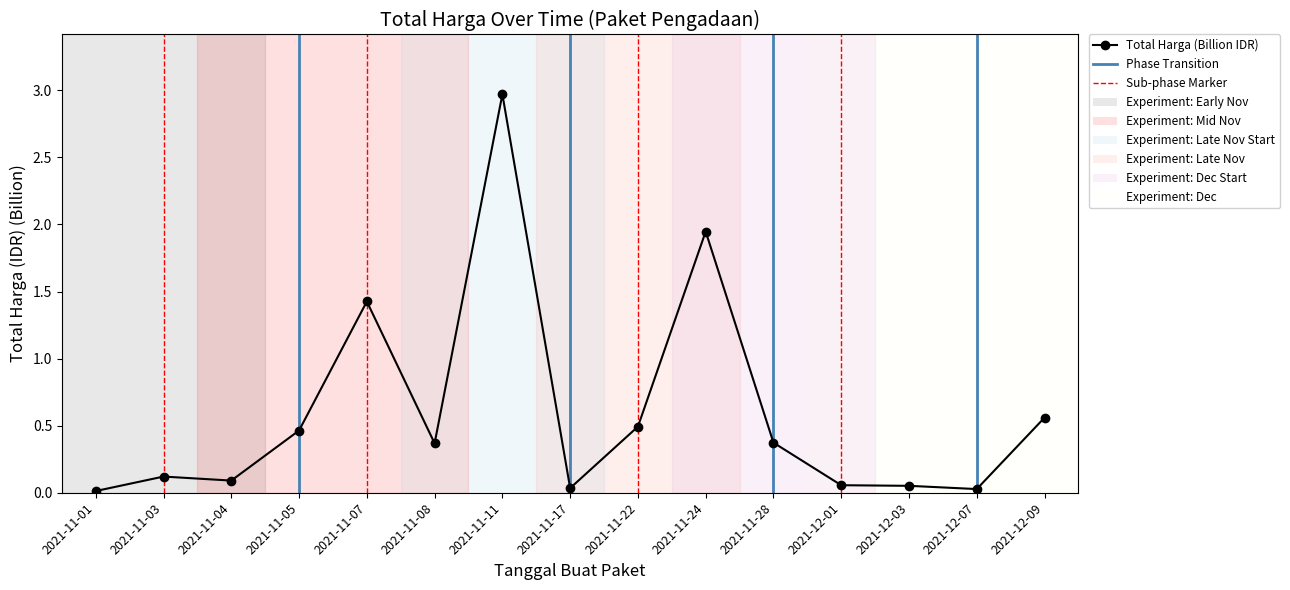

Which has a higher value, 2021-11-24 or 2021-12-07?

2021-11-24